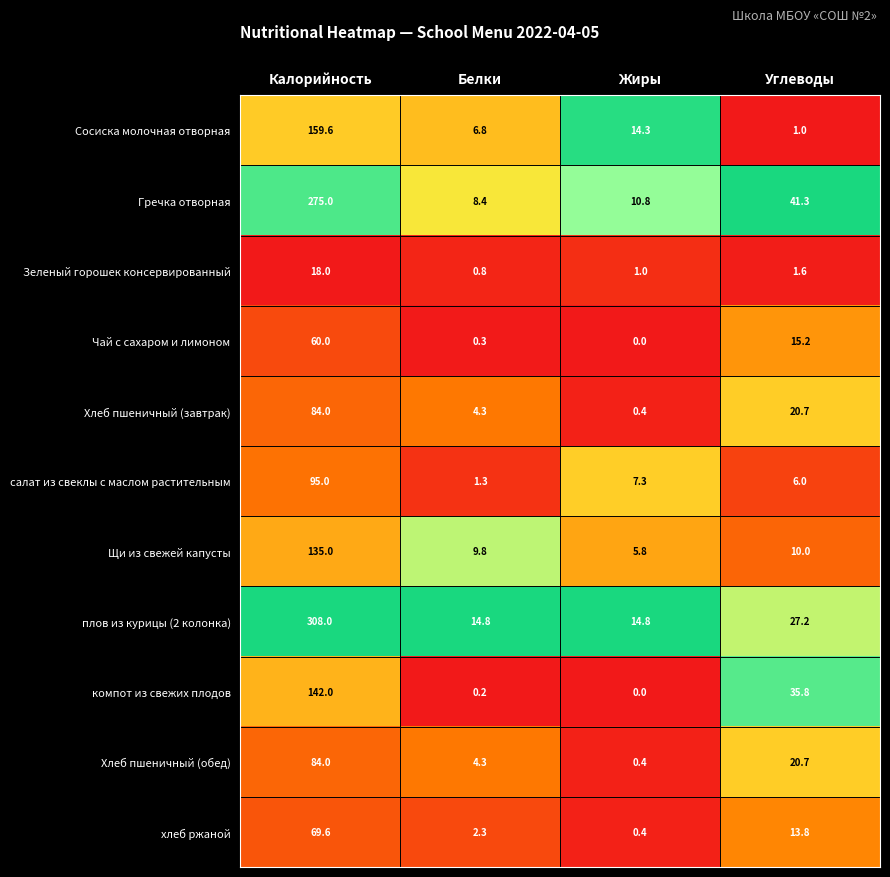

Between Белки and Жиры, which series saw the biggest shift?

Сосиска молочная отворная